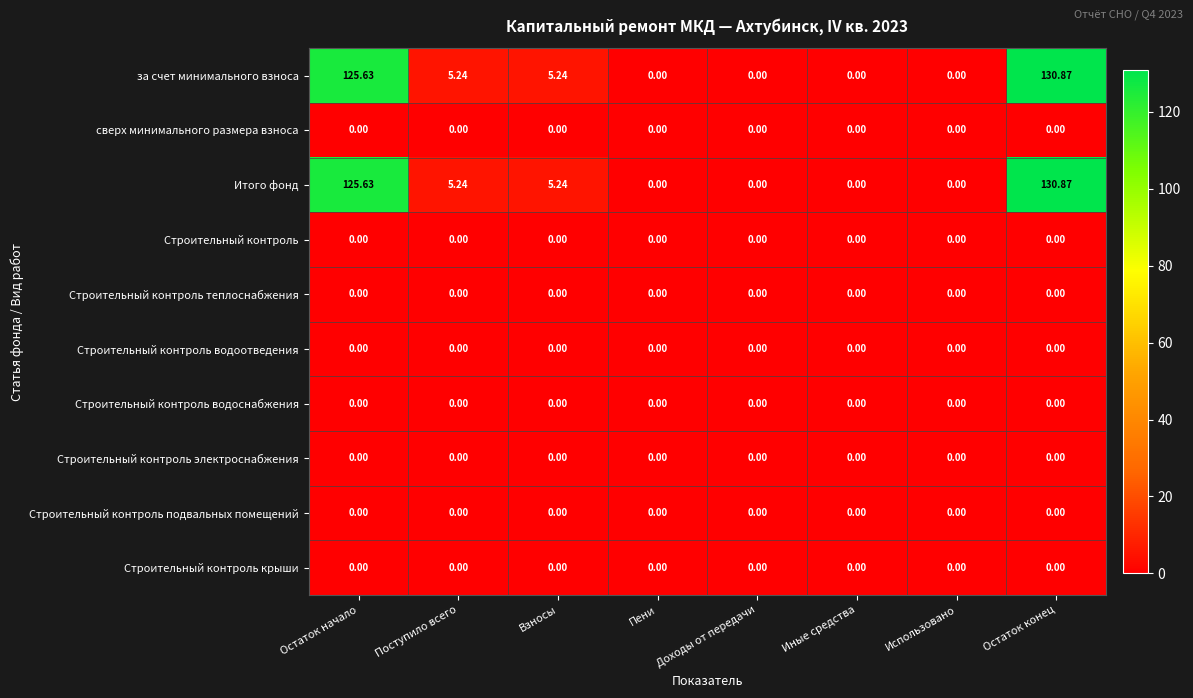

Which label corresponds to the largest value in the chart?

Остаток конец